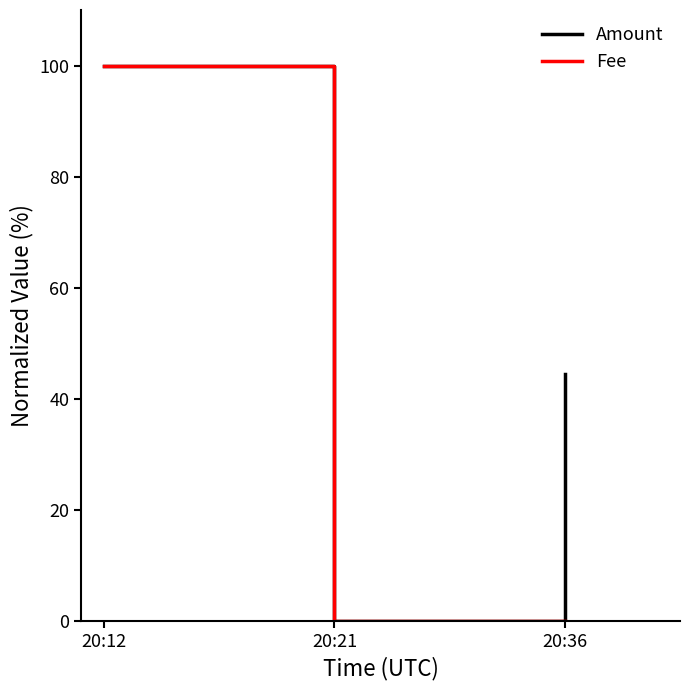

The Amount series shows 10.0 at 20:36. True or false?

False